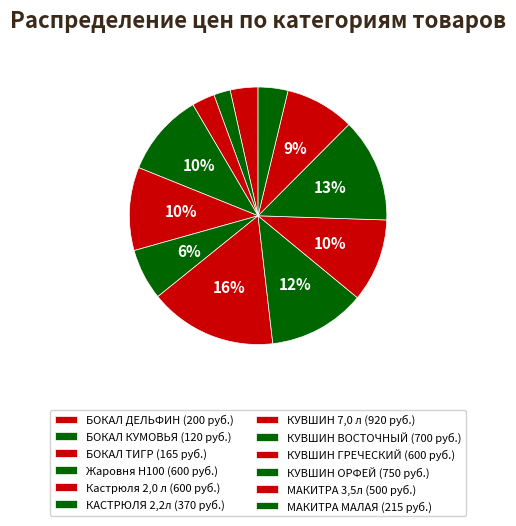

What is the total percentage of КУВШИН ОРФЕЙ and Жаровня Н100?

23.5%